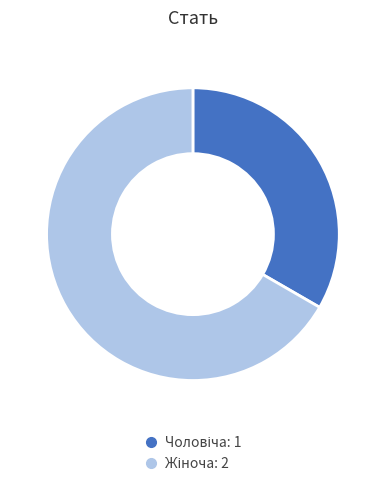

Is there any slice that represents more than half of the pie?

Yes